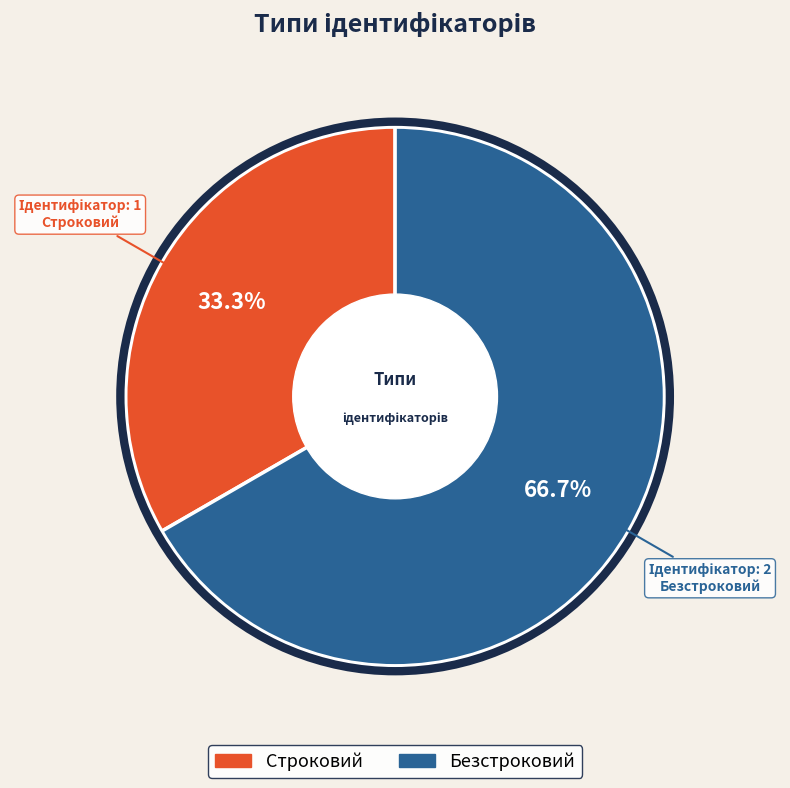

Is Строковий the majority of the pie?

No